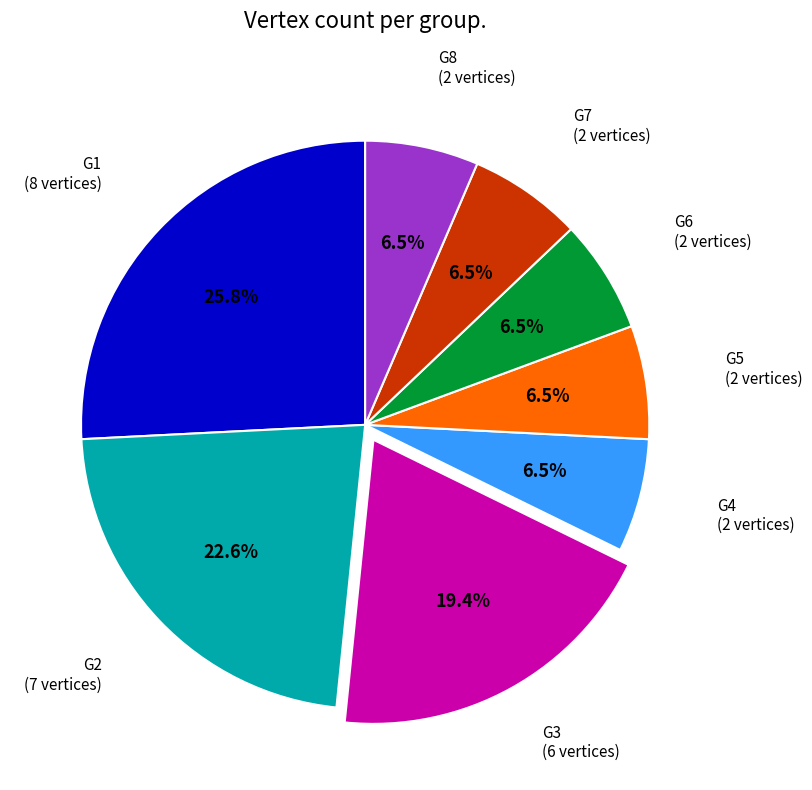

Approximately how many times larger is the value at G5 compared to G3?

0.3